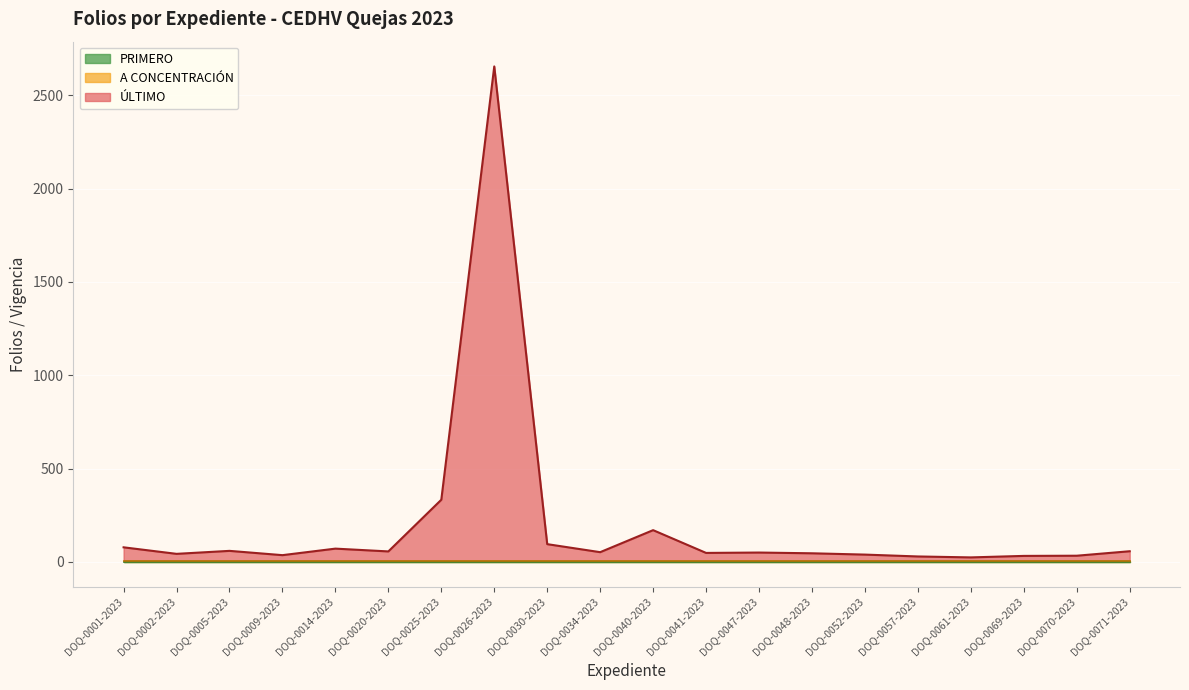

Rank the series at DOQ-0071-2023 from highest to lowest value.

ÚLTIMO, A CONCENTRACIÓN, PRIMERO